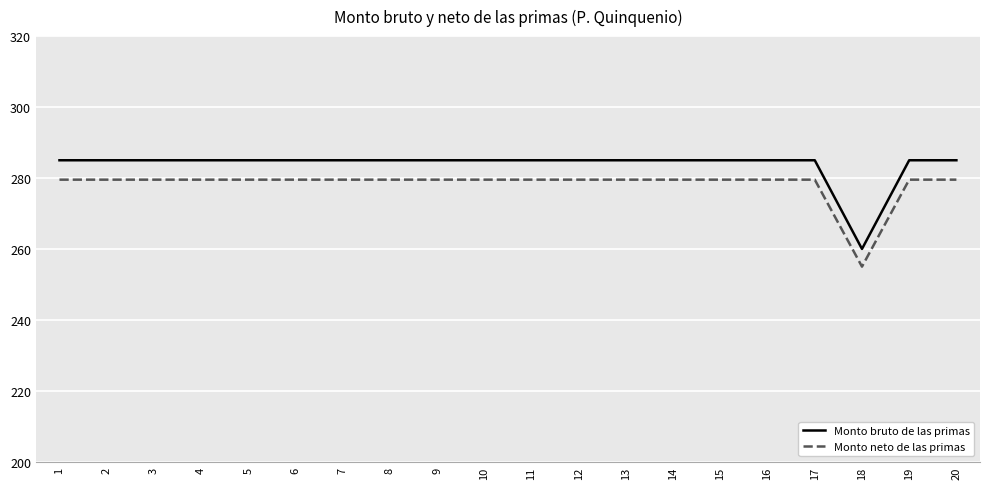

Does the chart display data point markers on the line(s)?

No